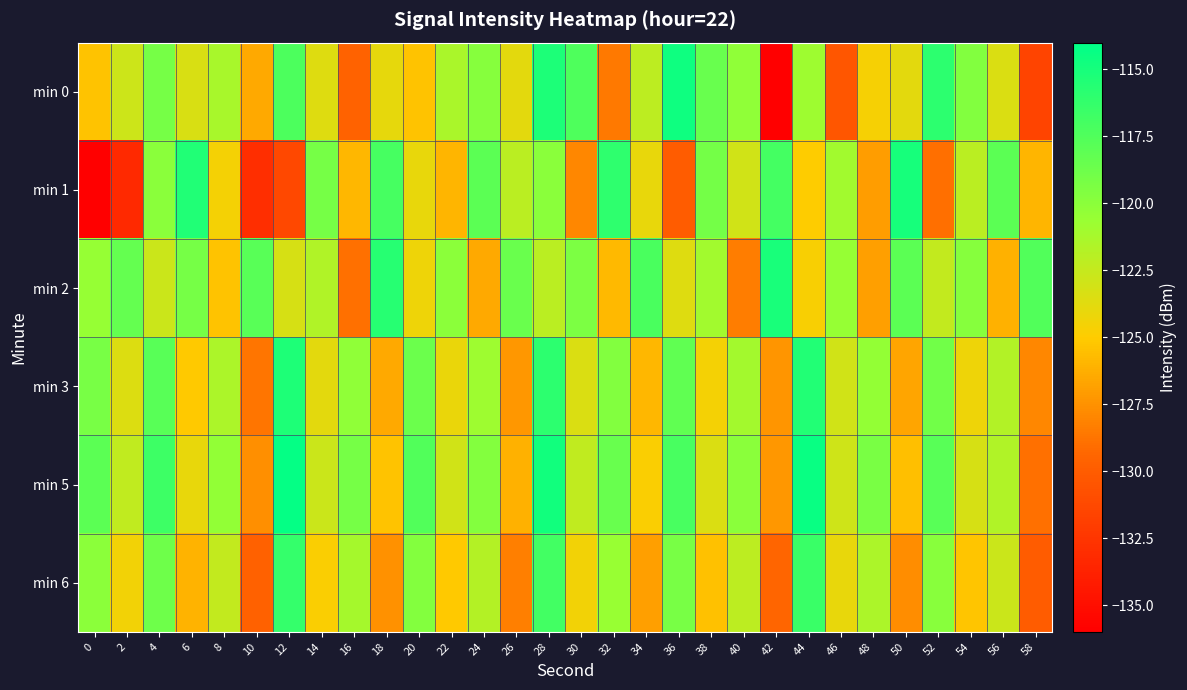

Rank the series by their maximum value, from lowest to highest.

min 6, min 3, min 2, min 1, min 0, min 5